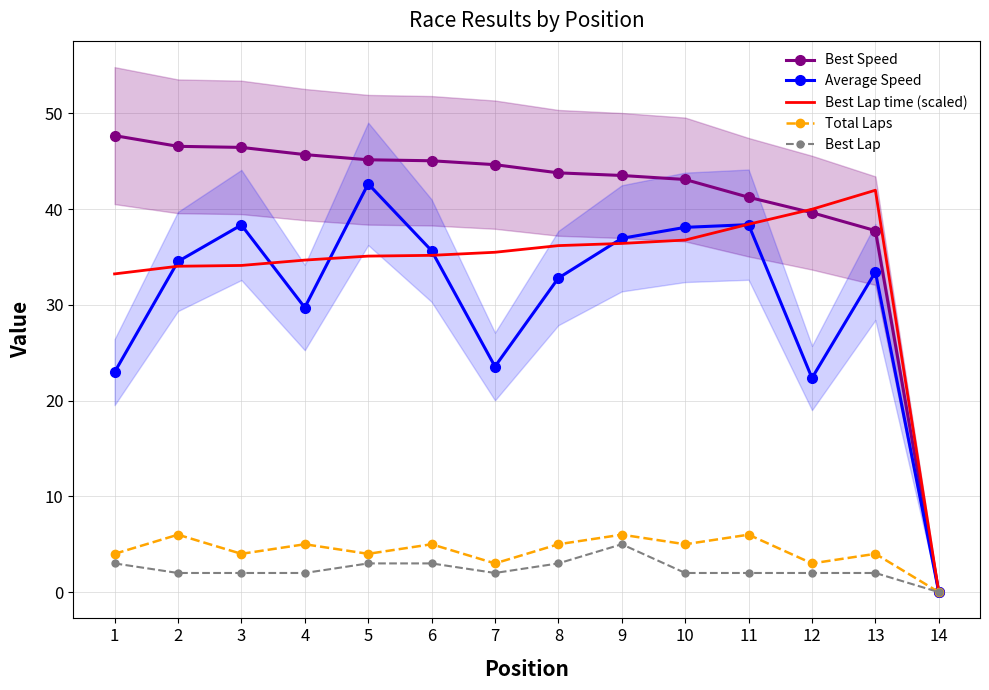

Which series has the largest total across all categories?

Best Speed